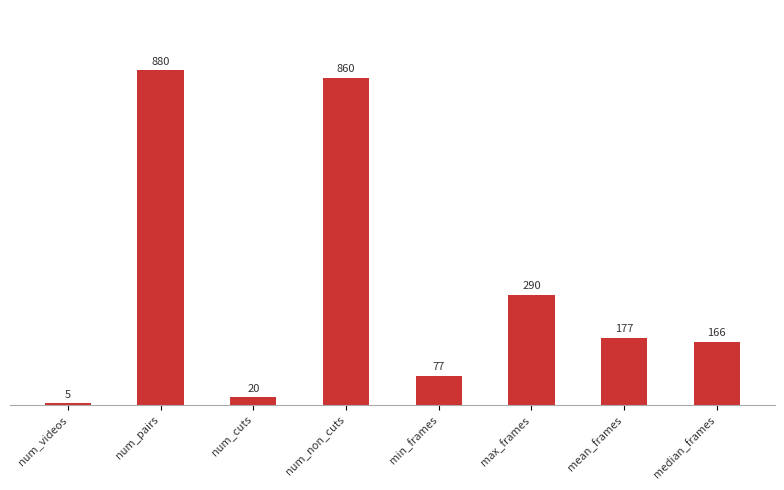

The value at min_frames is 77. True or false?

True